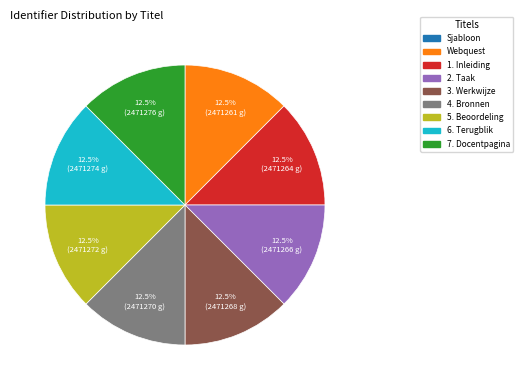

Approximately how many times larger is the value at Webquest compared to 3. Werkwijze?

1.0